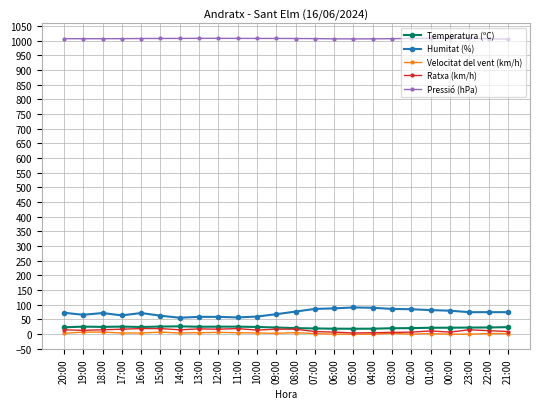

Is this an area chart (filled region under the line)?

No